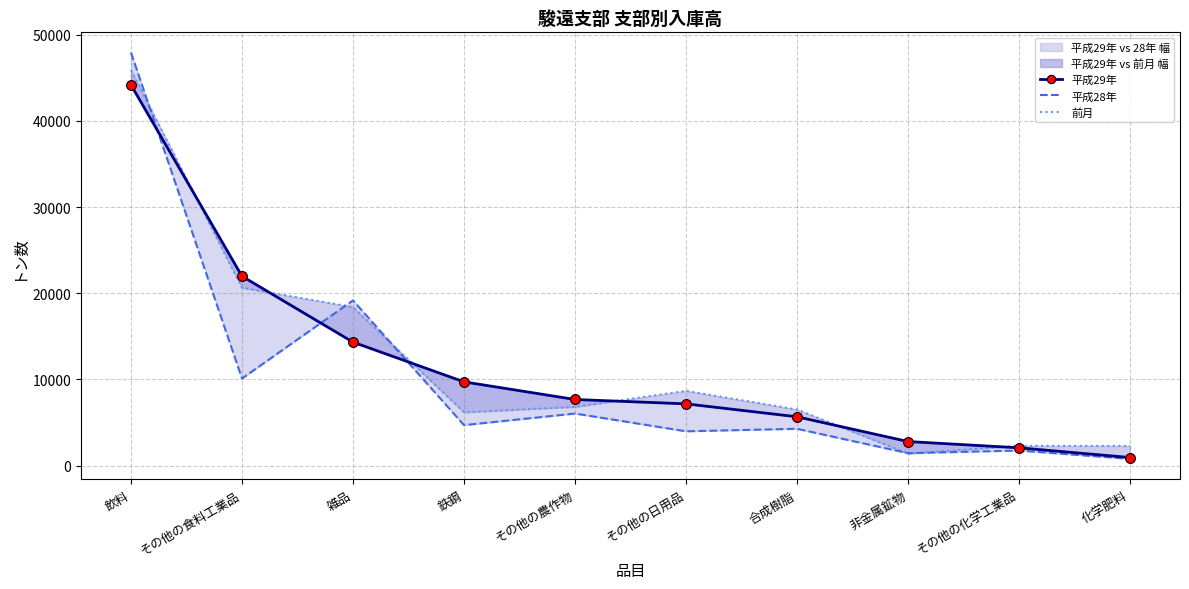

Which series has the largest total across all categories?

前月